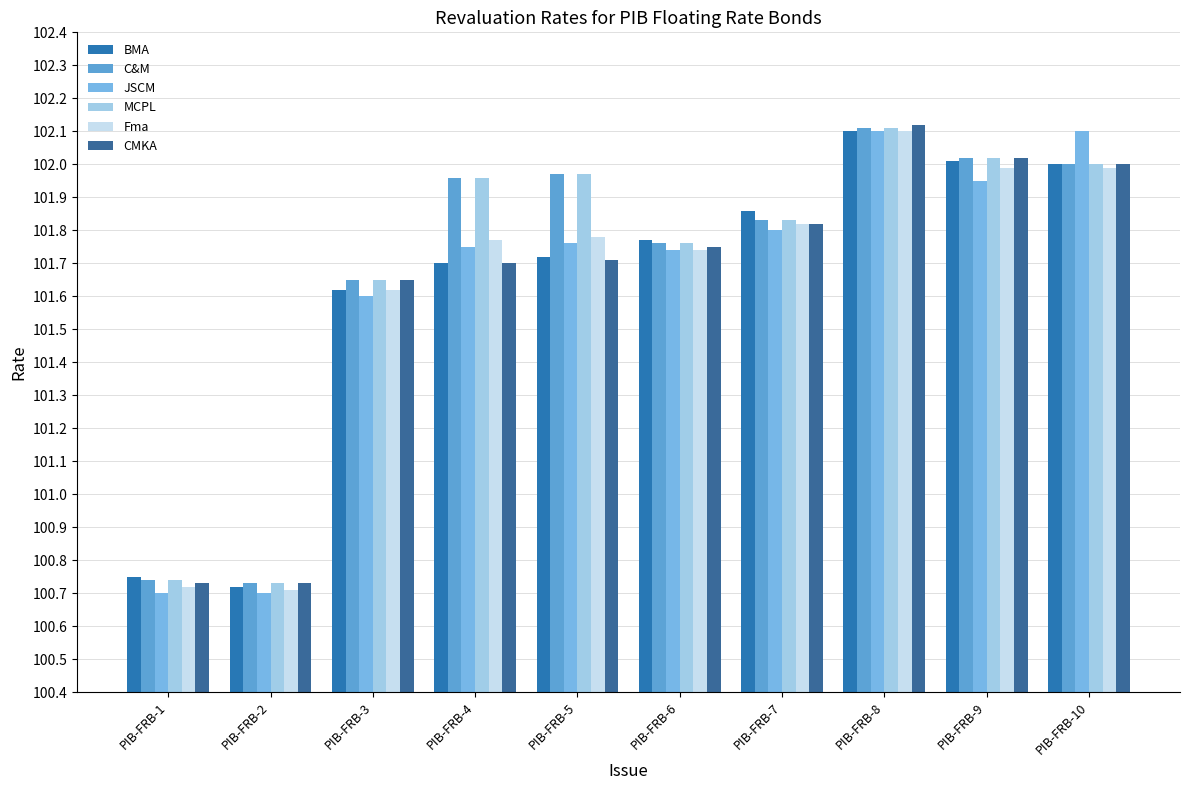

List the series in order of their peak value, highest first.

CMKA, C&M, MCPL, BMA, JSCM, Fma